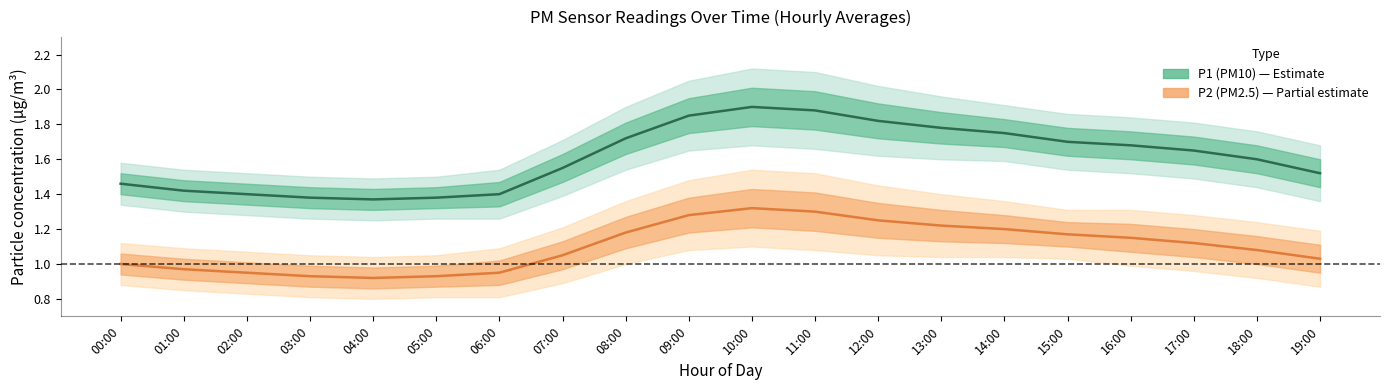

Is this an area chart (filled region under the line)?

No